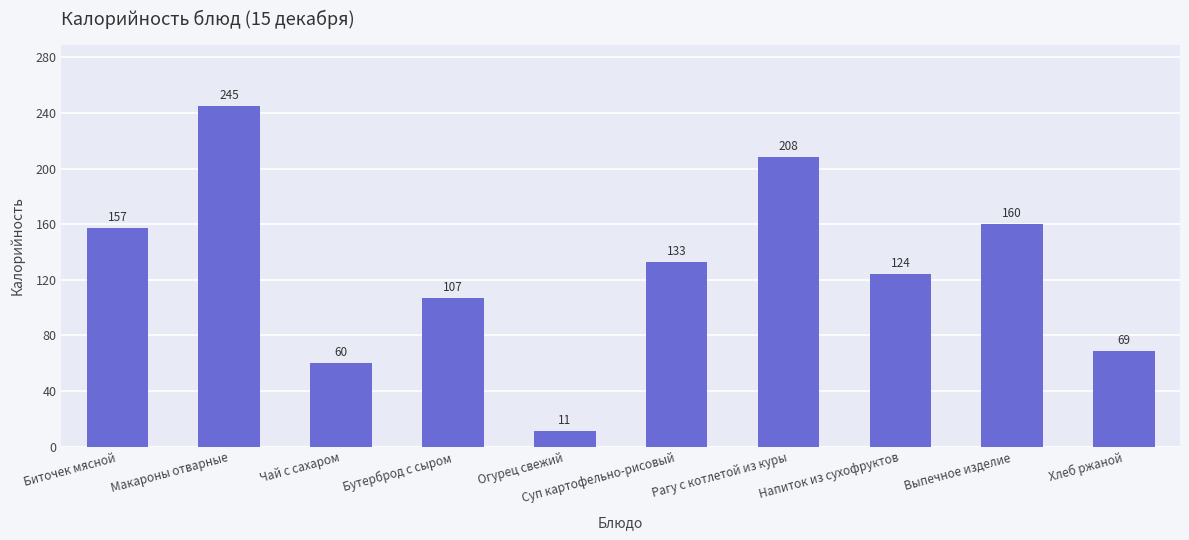

Which has a higher value, Хлеб ржаной or Суп картофельно-рисовый?

Суп картофельно-рисовый